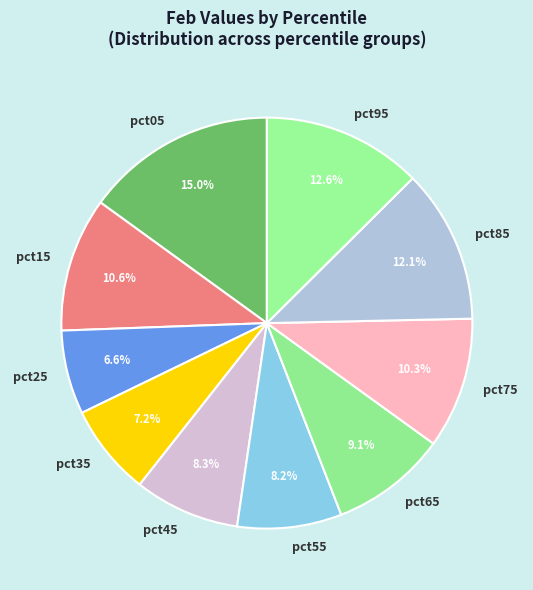

Which slice is the largest?

pct05